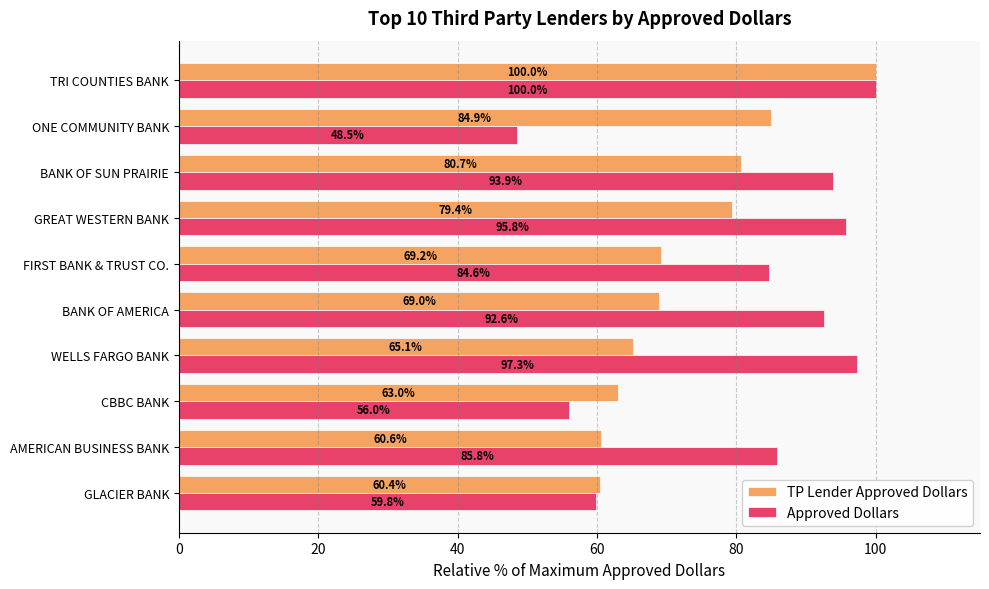

What is the difference between the maximum and second lowest values in the Approved Dollars series?

44.0